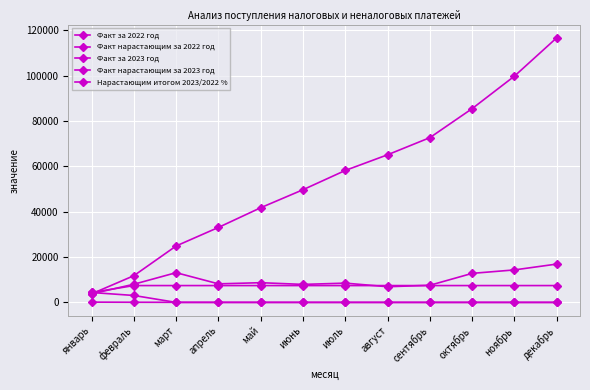

At which category is the sum across all series the highest?

декабрь